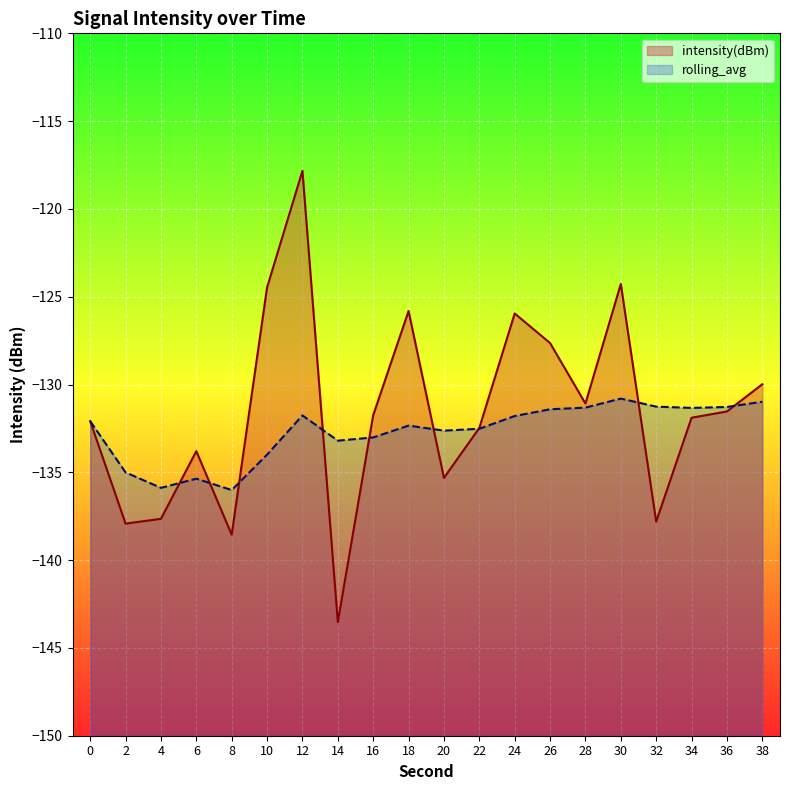

List the labels in order of rolling_avg value, smallest first.

8, 4, 6, 2, 10, 14, 16, 20, 22, 18, 0, 24, 12, 26, 34, 28, 36, 32, 38, 30